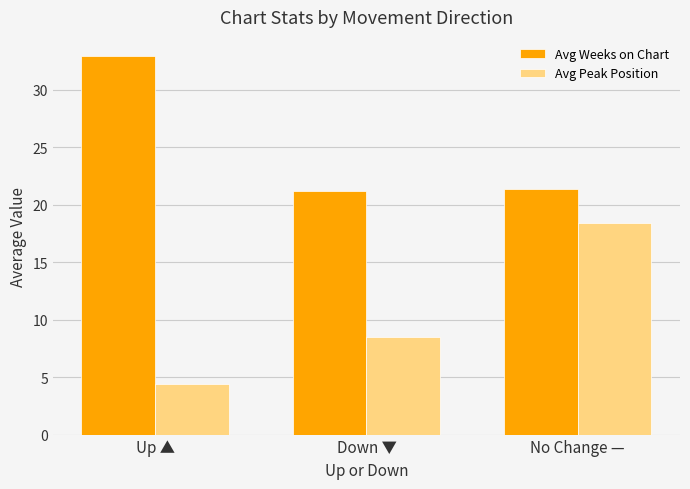

What is the approximate value of Avg Peak Position at Down ▼?

8.5